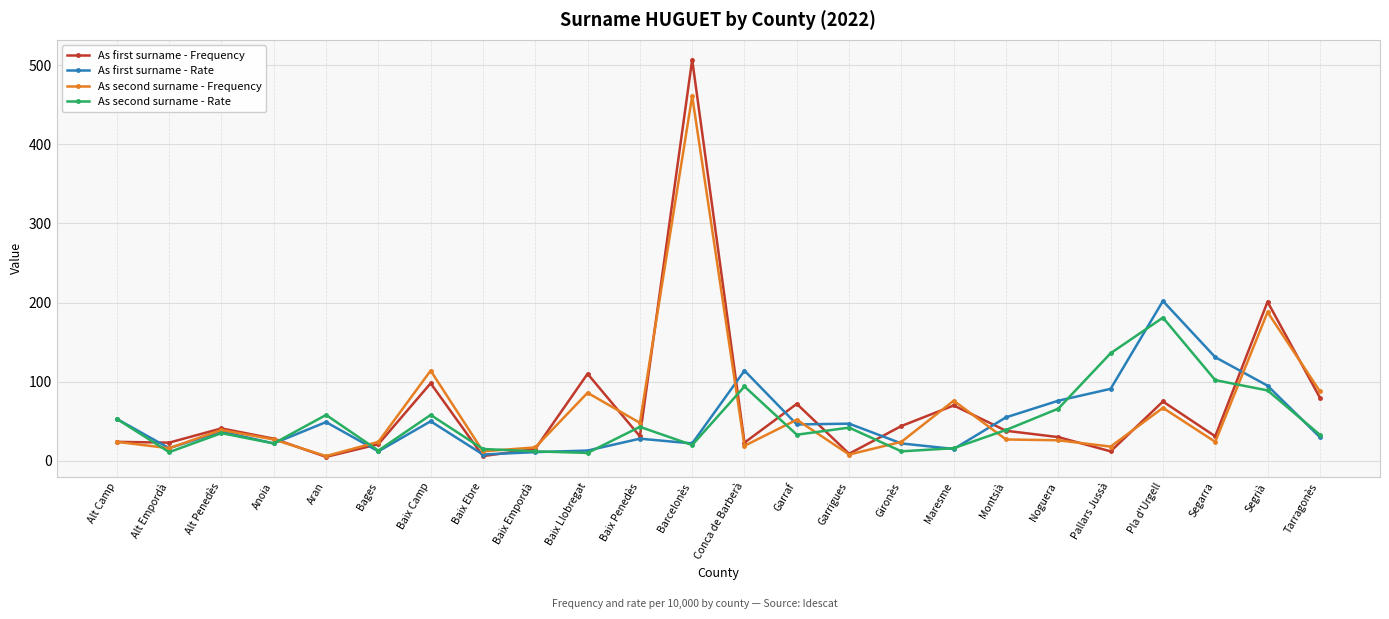

At which category does As first surname - Rate reach its first local peak?

Alt Penedès